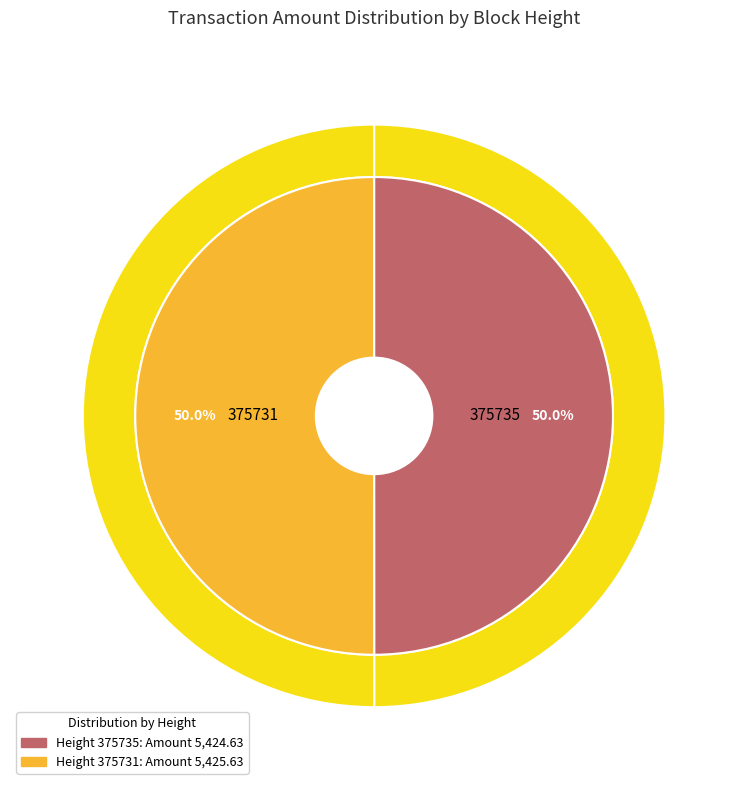

True or false: 375735 accounts for 36% of the total.

False